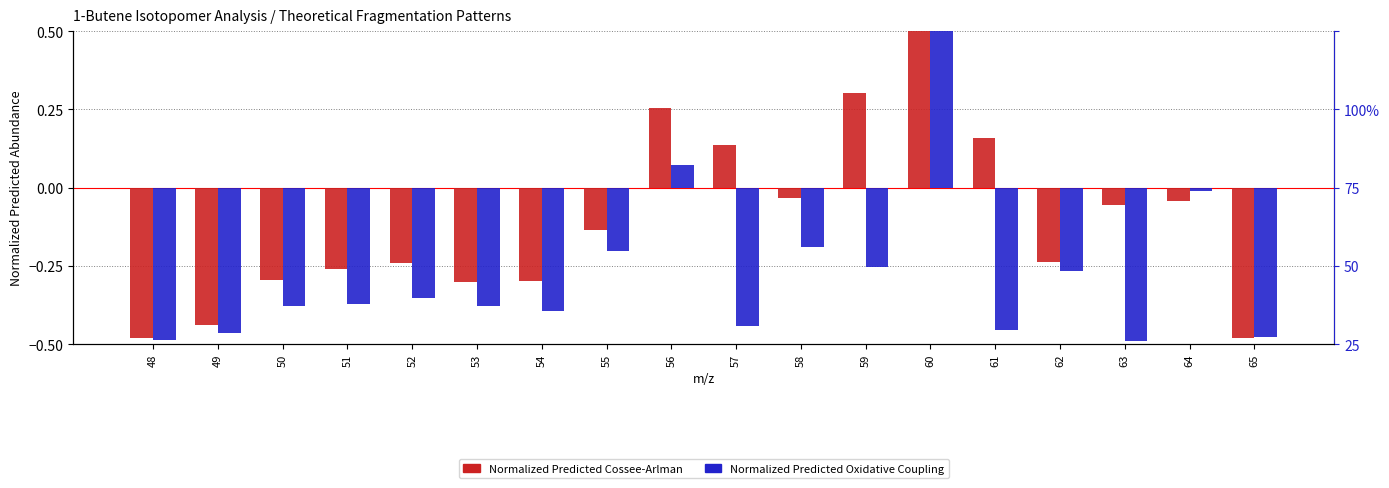

Which series has the widest spread of values?

Normalized Predicted Oxidative Coupling